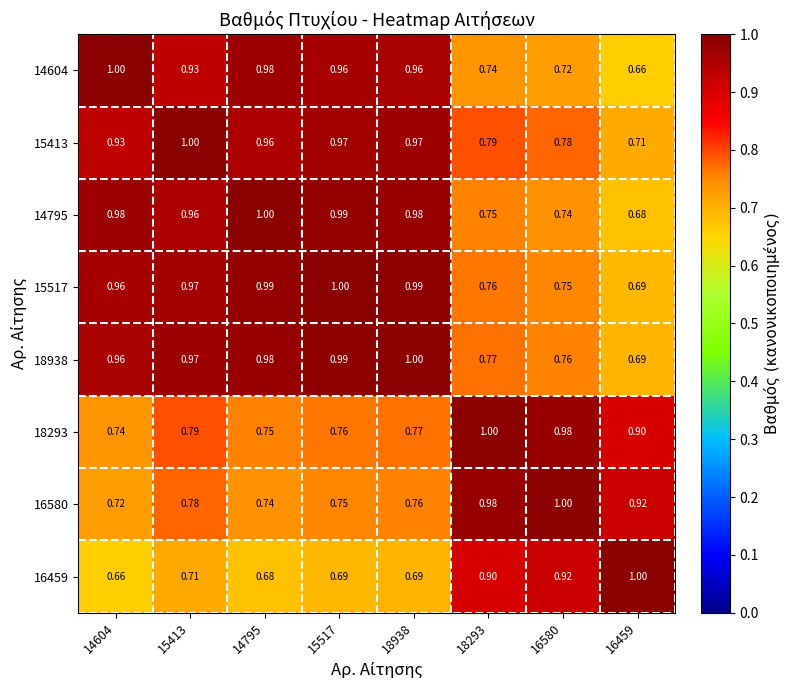

What is the lowest value of the 14604 series?

0.7